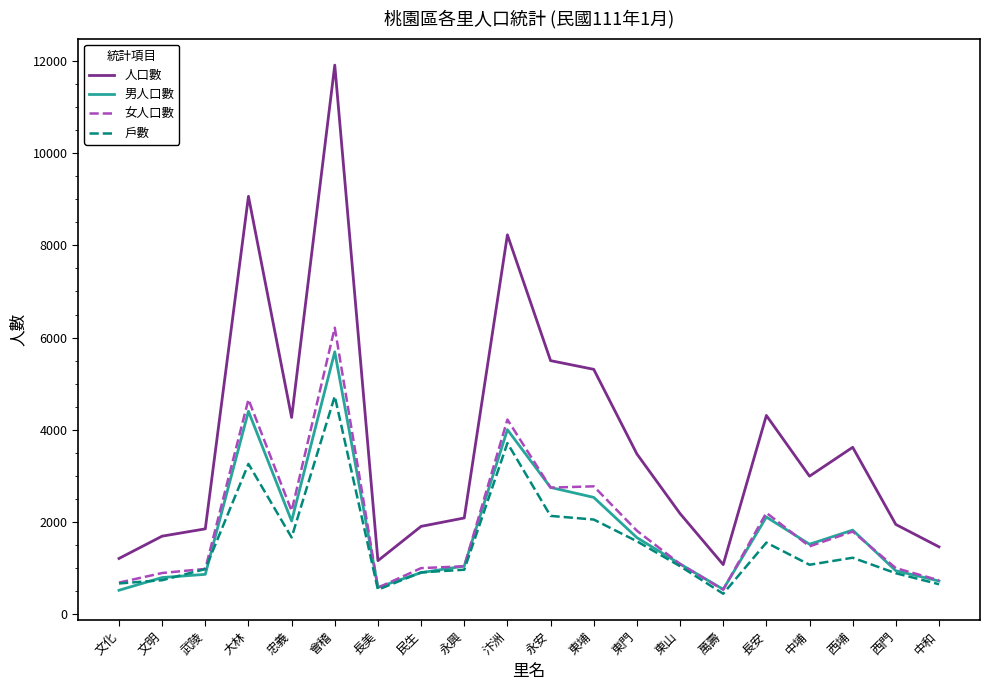

True or false: 人口數 and 女人口數 intersect in this chart.

False